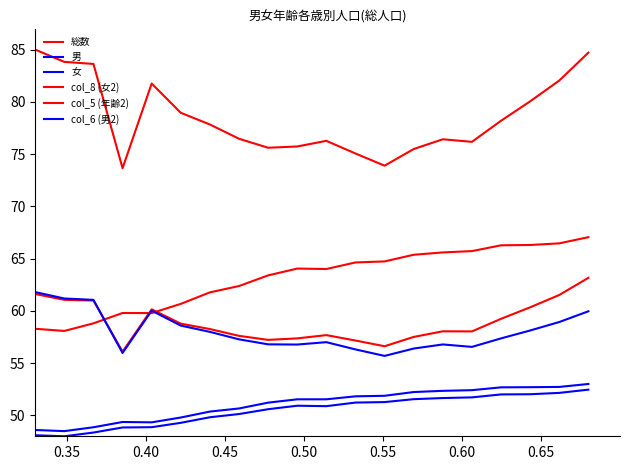

Does the chart have visible grid lines?

No